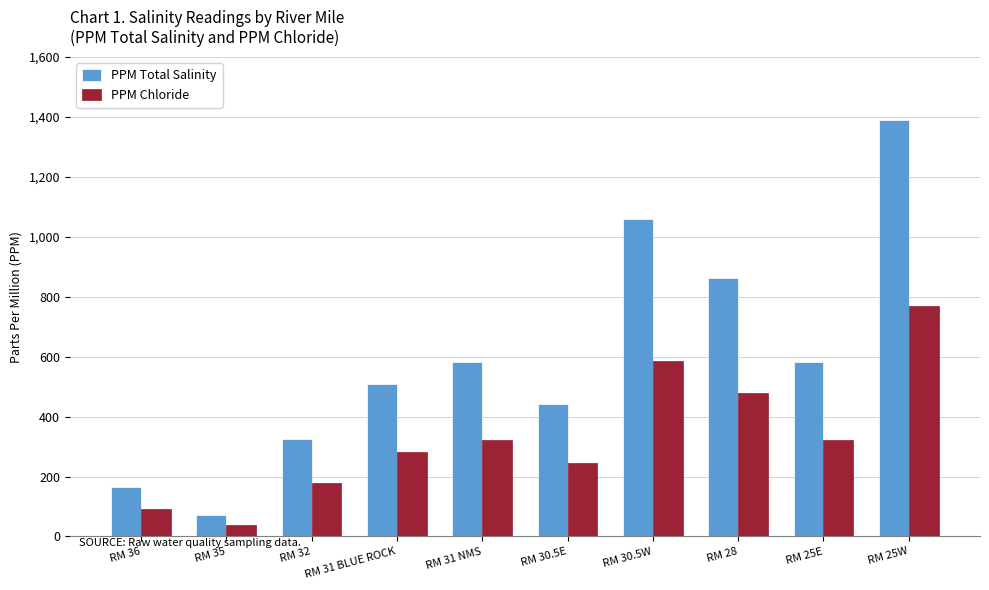

Which series has the widest spread of values?

PPM Total Salinity